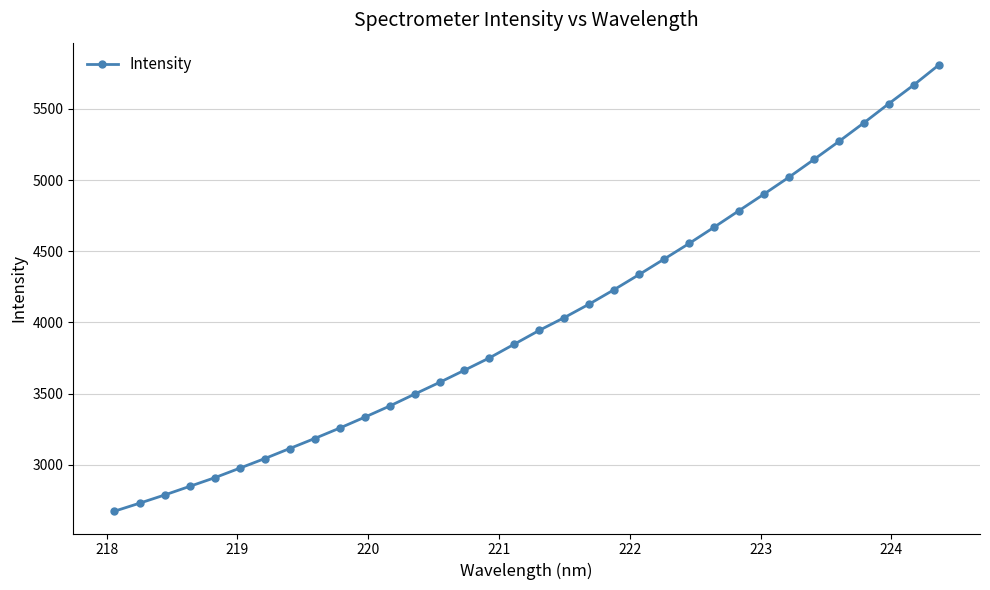

What is the smallest value displayed?

2674.1